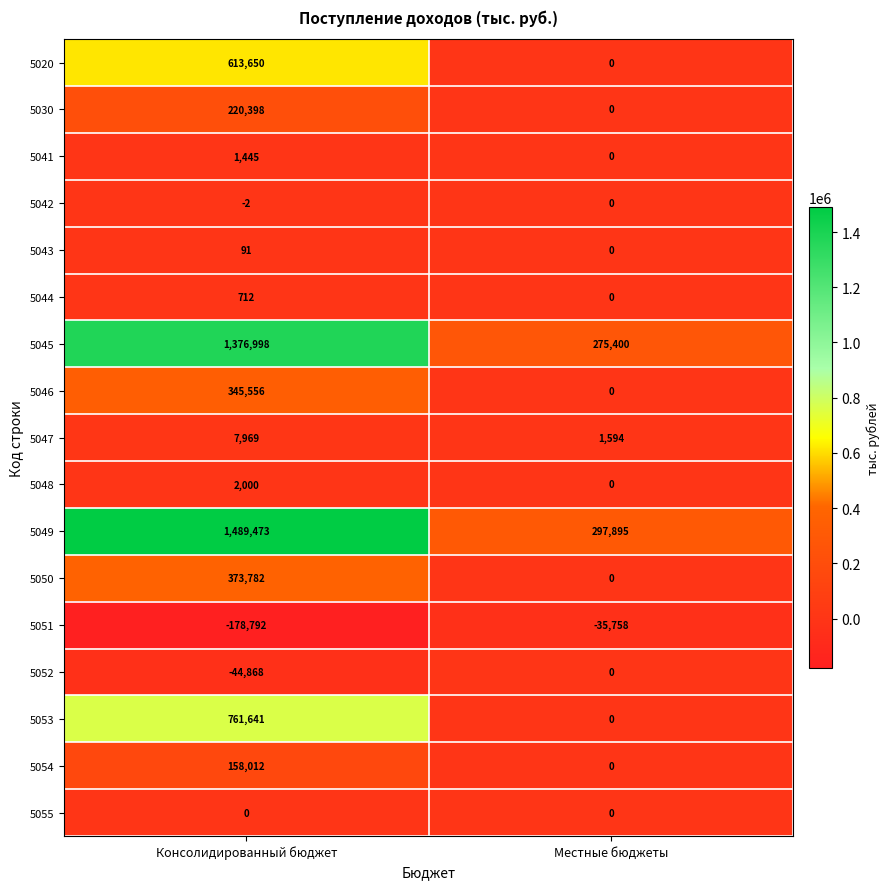

What is the approximate value of 5045 at Консолидированный бюджет, to the nearest 100?

1377000